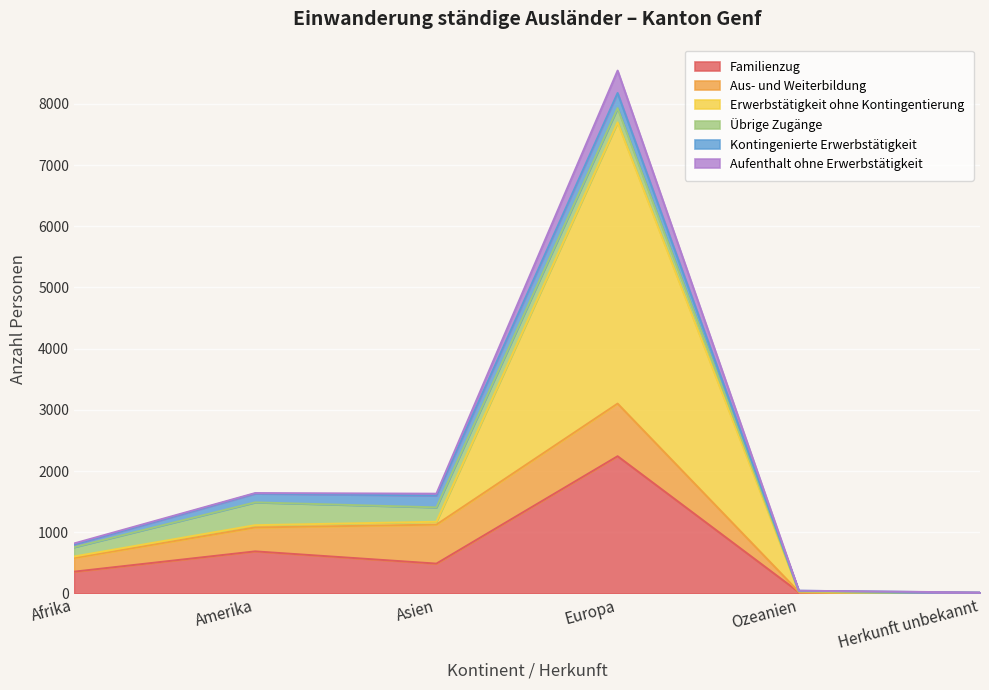

What is the highest value of the Familienzug series?

2242